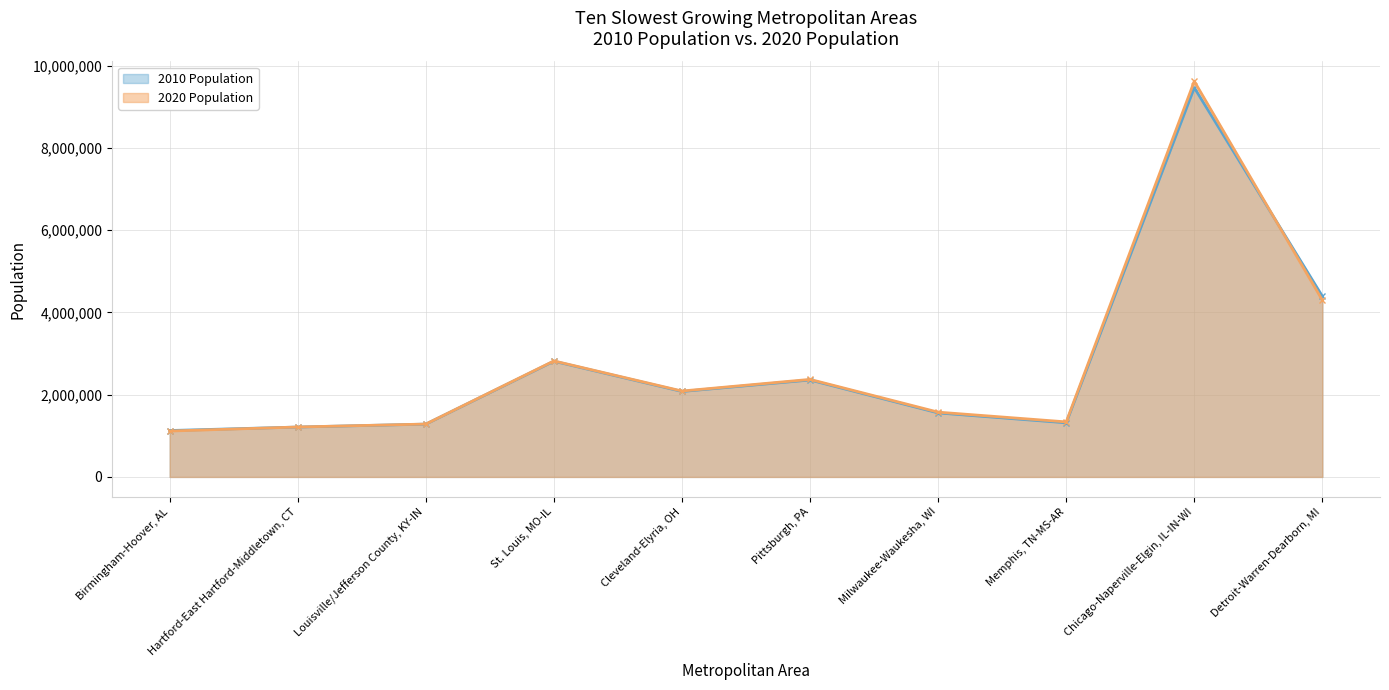

Which has a higher value, Detroit-Warren-Dearborn, MI or Hartford-East Hartford-Middletown, CT?

Detroit-Warren-Dearborn, MI